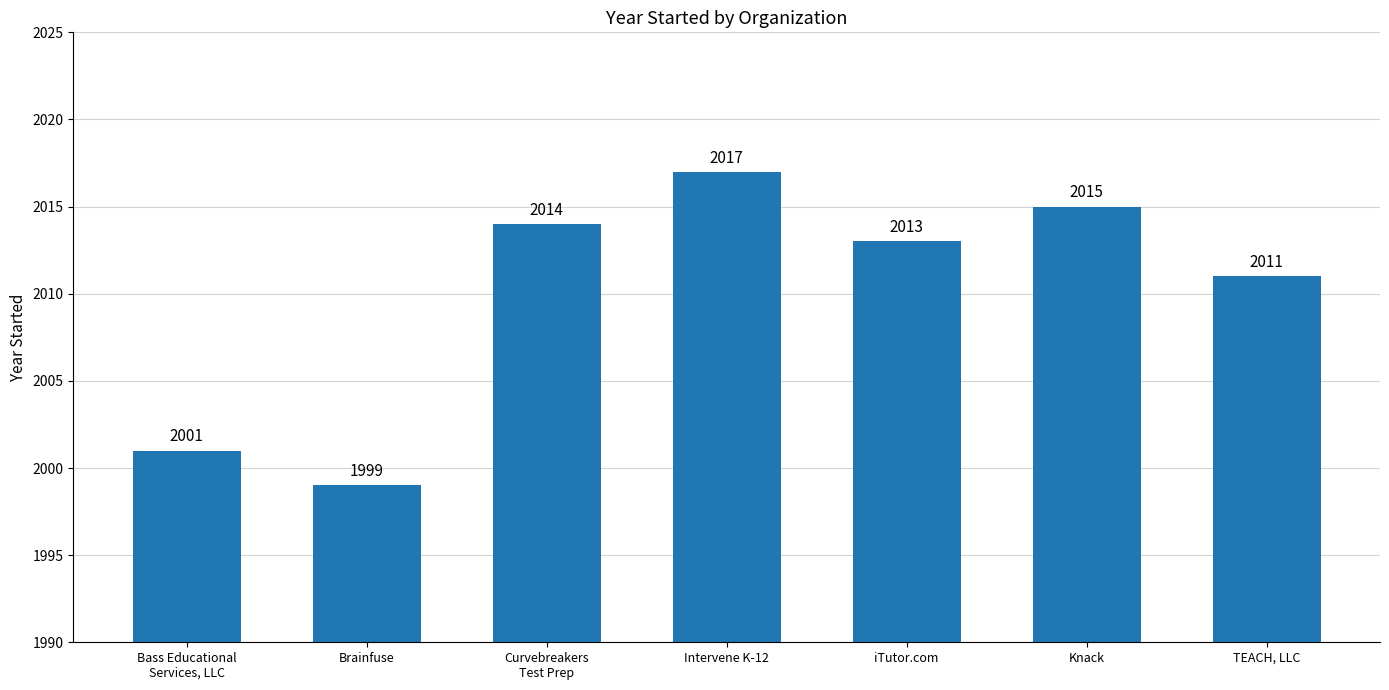

What is the sum of the values at Curvebreakers
Test Prep and Bass Educational
Services, LLC?

4015